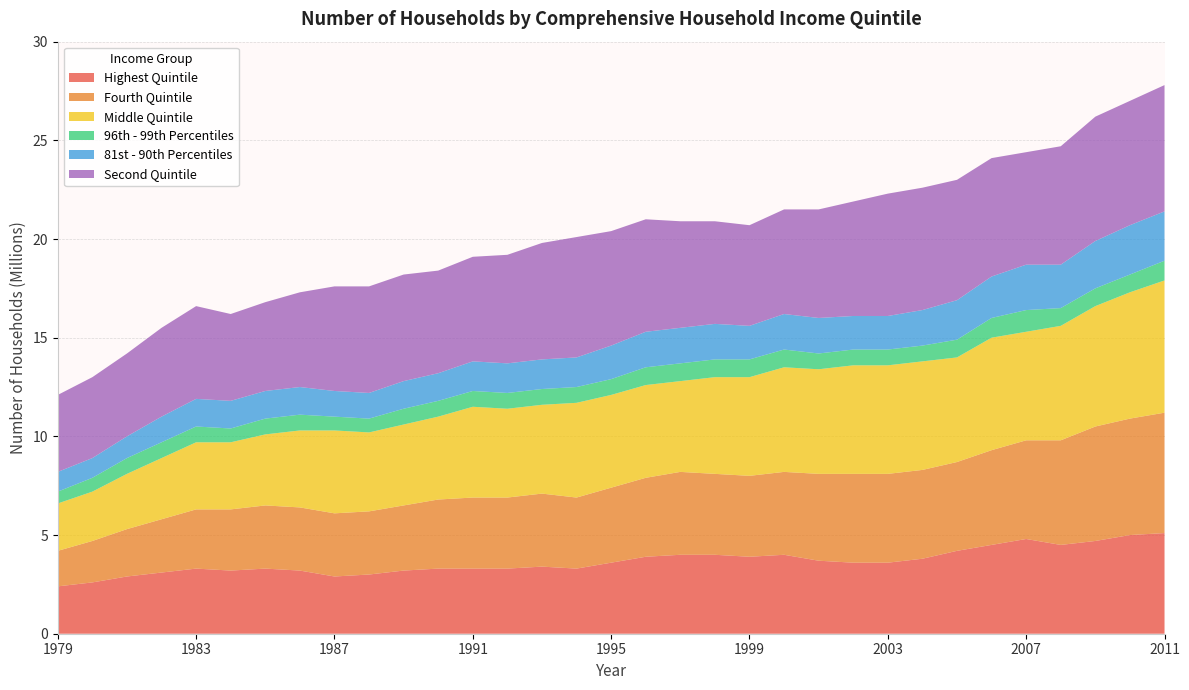

Reading left to right, extract all data points from this chart.

Highest Quintile: 1979=2.4	1980=2.6	1981=2.9	1982=3.1	1983=3.3	1984=3.2	1985=3.3	1986=3.2	1987=2.9	1988=3.0	1989=3.2	1990=3.3	1991=3.3	1992=3.3	1993=3.4	1994=3.3	1995=3.6	1996=3.9	1997=4.0	1998=4.0	1999=3.9	2000=4.0	2001=3.7	2002=3.6	2003=3.6	2004=3.8	2005=4.2	2006=4.5	2007=4.8	2008=4.5	2009=4.7	2010=5.0	2011=5.1
Fourth Quintile: 1979=1.8	1980=2.1	1981=2.4	1982=2.7	1983=3.0	1984=3.1	1985=3.2	1986=3.2	1987=3.2	1988=3.2	1989=3.3	1990=3.5	1991=3.6	1992=3.6	1993=3.7	1994=3.6	1995=3.8	1996=4.0	1997=4.2	1998=4.1	1999=4.1	2000=4.2	2001=4.4	2002=4.5	2003=4.5	2004=4.5	2005=4.5	2006=4.8	2007=5.0	2008=5.3	2009=5.8	2010=5.9	2011=6.1
Middle Quintile: 1979=2.4	1980=2.5	1981=2.8	1982=3.1	1983=3.4	1984=3.4	1985=3.6	1986=3.9	1987=4.2	1988=4.0	1989=4.1	1990=4.2	1991=4.6	1992=4.5	1993=4.5	1994=4.8	1995=4.7	1996=4.7	1997=4.6	1998=4.9	1999=5.0	2000=5.3	2001=5.3	2002=5.5	2003=5.5	2004=5.5	2005=5.3	2006=5.7	2007=5.5	2008=5.8	2009=6.1	2010=6.4	2011=6.7
96th - 99th Percentiles: 1979=0.6	1980=0.7	1981=0.8	1982=0.8	1983=0.8	1984=0.7	1985=0.8	1986=0.8	1987=0.7	1988=0.7	1989=0.8	1990=0.8	1991=0.8	1992=0.8	1993=0.8	1994=0.8	1995=0.8	1996=0.9	1997=0.9	1998=0.9	1999=0.9	2000=0.9	2001=0.8	2002=0.8	2003=0.8	2004=0.8	2005=0.9	2006=1.0	2007=1.1	2008=0.9	2009=0.9	2010=0.9	2011=1.0
81st - 90th Percentiles: 1979=1.0	1980=1.0	1981=1.1	1982=1.3	1983=1.4	1984=1.4	1985=1.4	1986=1.4	1987=1.3	1988=1.3	1989=1.4	1990=1.4	1991=1.5	1992=1.5	1993=1.5	1994=1.5	1995=1.7	1996=1.8	1997=1.8	1998=1.8	1999=1.7	2000=1.8	2001=1.8	2002=1.7	2003=1.7	2004=1.8	2005=2.0	2006=2.1	2007=2.3	2008=2.2	2009=2.4	2010=2.5	2011=2.5
Second Quintile: 1979=3.9	1980=4.1	1981=4.2	1982=4.5	1983=4.7	1984=4.4	1985=4.5	1986=4.8	1987=5.3	1988=5.4	1989=5.4	1990=5.2	1991=5.3	1992=5.5	1993=5.9	1994=6.1	1995=5.8	1996=5.7	1997=5.4	1998=5.2	1999=5.1	2000=5.3	2001=5.5	2002=5.8	2003=6.2	2004=6.2	2005=6.1	2006=6.0	2007=5.7	2008=6.0	2009=6.3	2010=6.3	2011=6.4